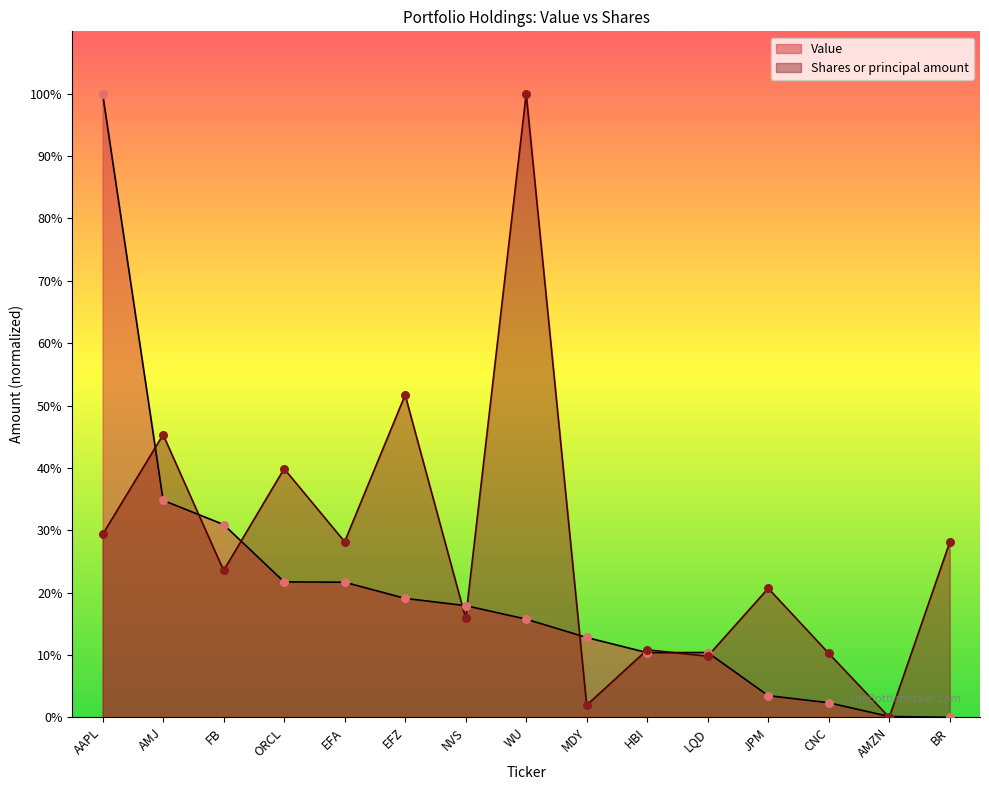

At how many categories does at least one series exceed 65?

2